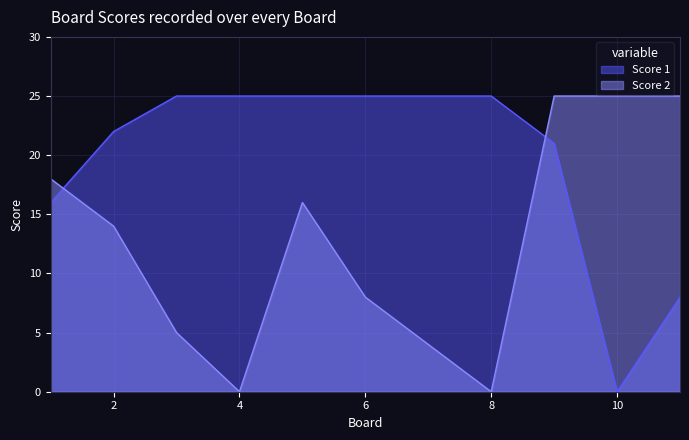

What is the difference between the second highest and minimum values in the Score 1 series?

25